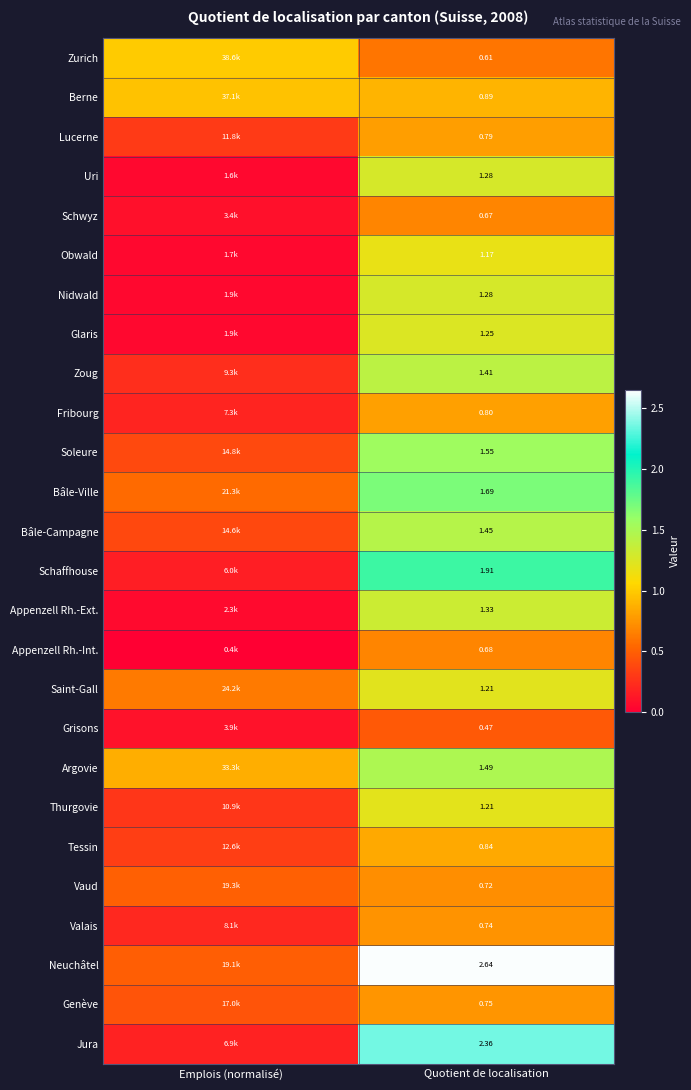

Which category has the lowest value across all series?

Emplois (normalisé)